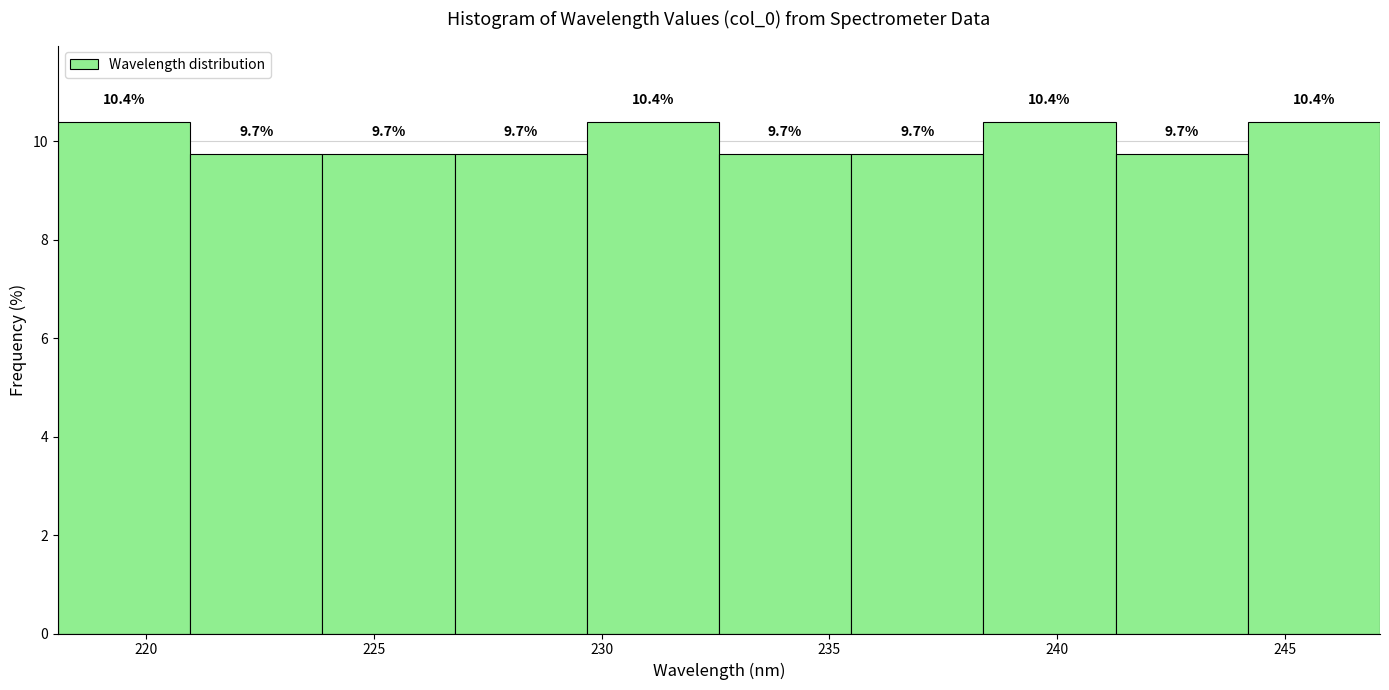

Reading left to right, list every bar in this chart as the range it spans on the x-axis followed by its height. The bar edges are not printed on the chart, so give them approximately, as read against the axis.

218.0 to 221.0: 10.4
221.0 to 224.0: 9.7
224.0 to 227.0: 9.7
227.0 to 229.5: 9.7
229.5 to 232.5: 10.4
232.5 to 235.5: 9.7
235.5 to 238.5: 9.7
238.5 to 241.5: 10.4
241.5 to 244.0: 9.7
244.0 to 247.0: 10.4